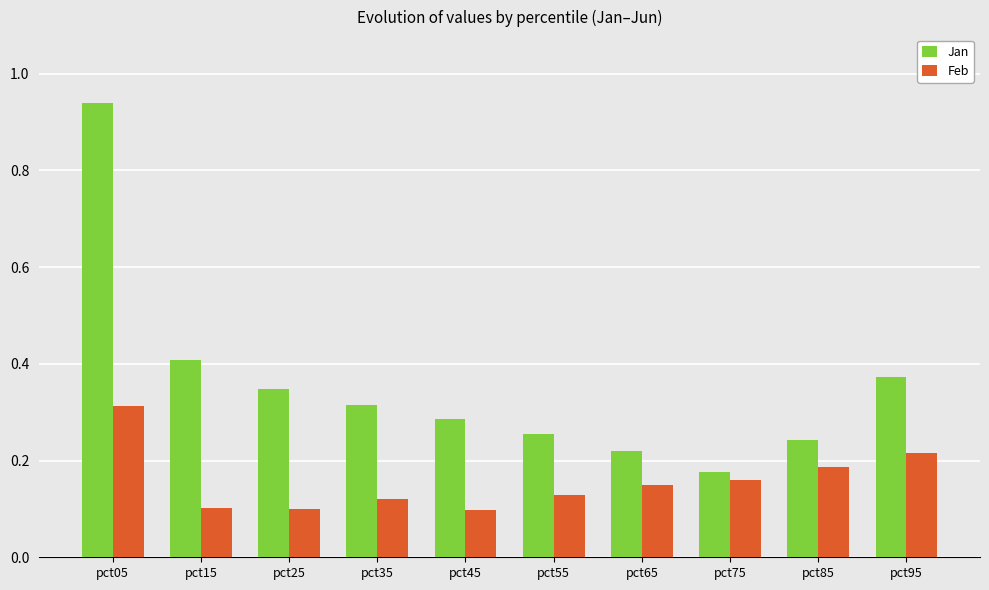

List the series in order of their overall mean, highest first.

Jan, Feb